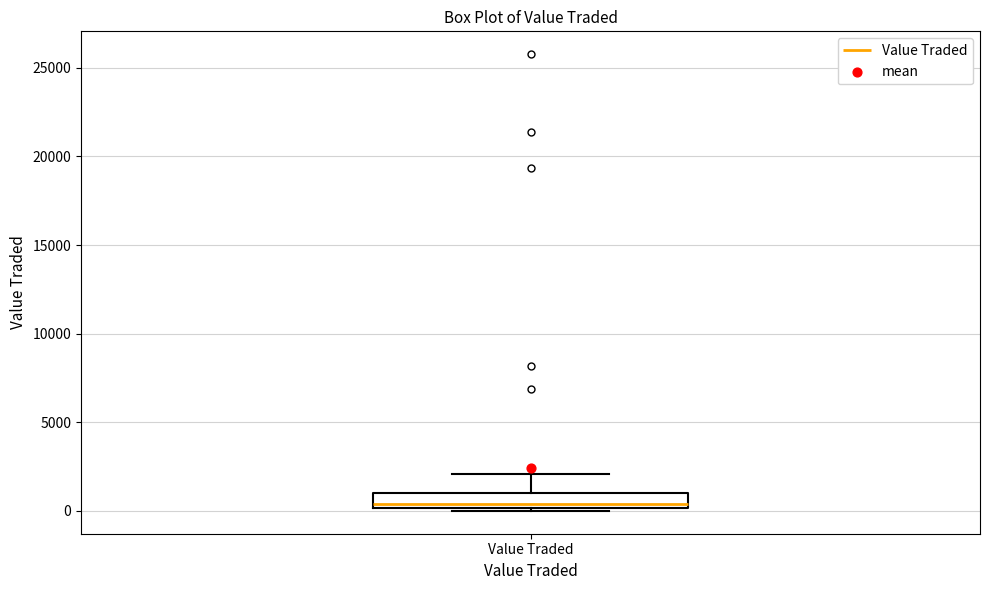

Read this box plot against the y-axis: the position of the median line, the range covered by the box, and the ends of both whiskers. The values are not printed on the chart, so give them approximately, as read against the axis.

median 500, box 0 to 1000, whiskers 0 to 2000